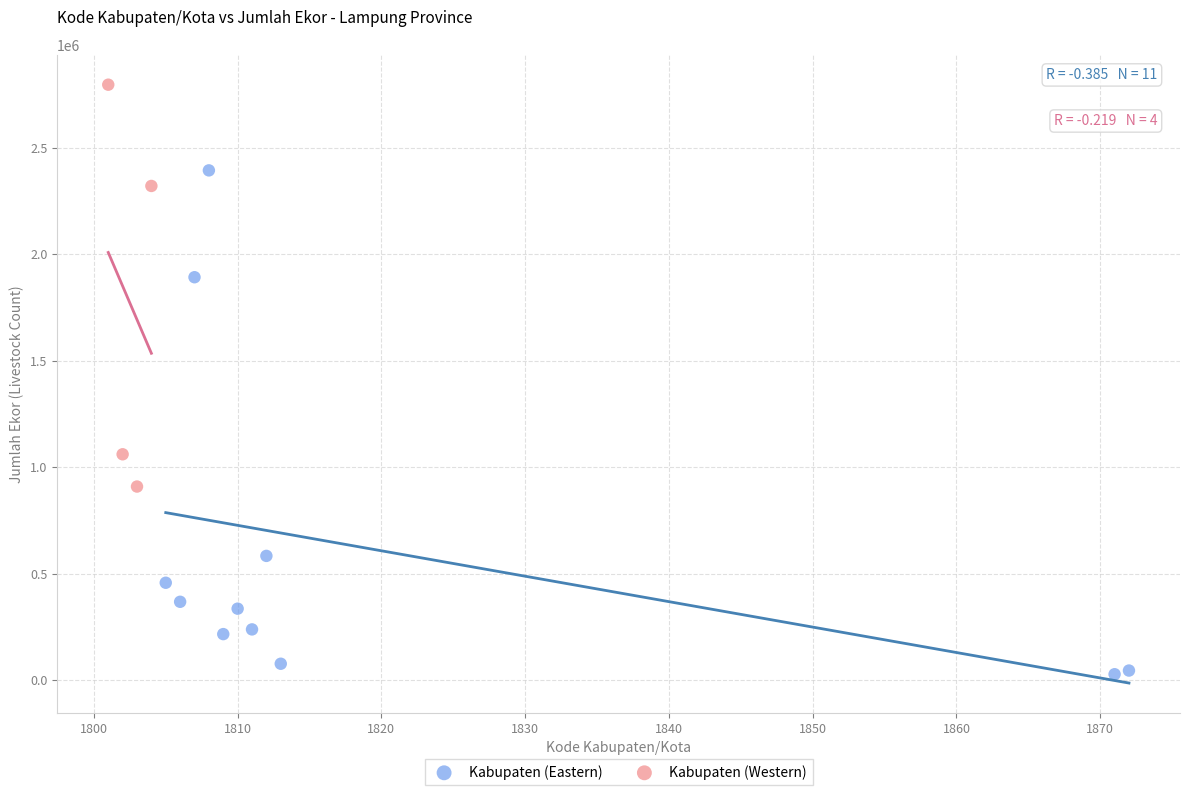

Which series contains the lowest Y value?

Kabupaten (Eastern)